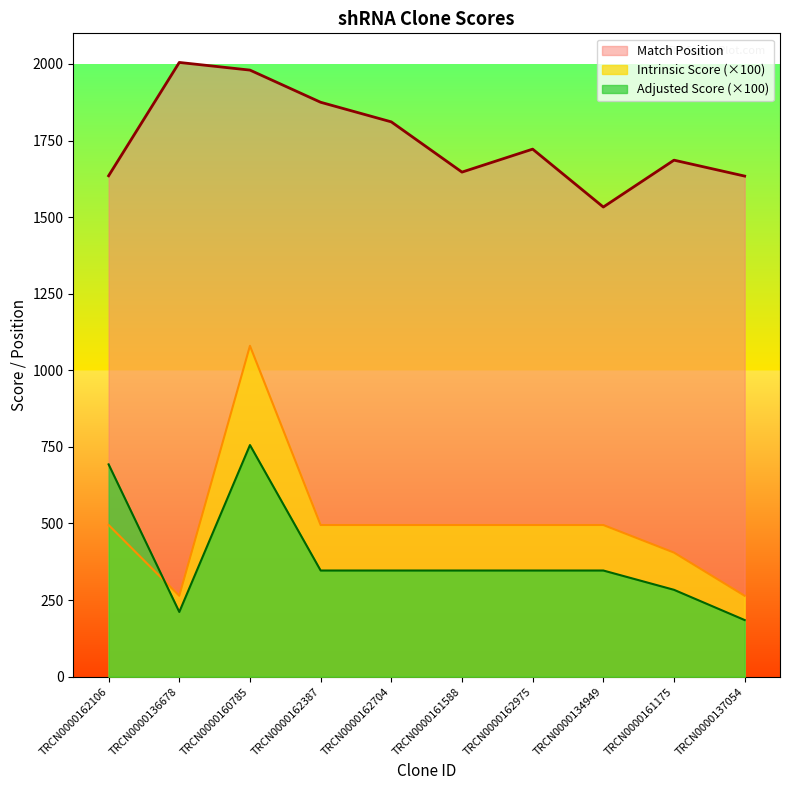

Which has a higher value, TRCN0000162106 or TRCN0000134949?

TRCN0000162106